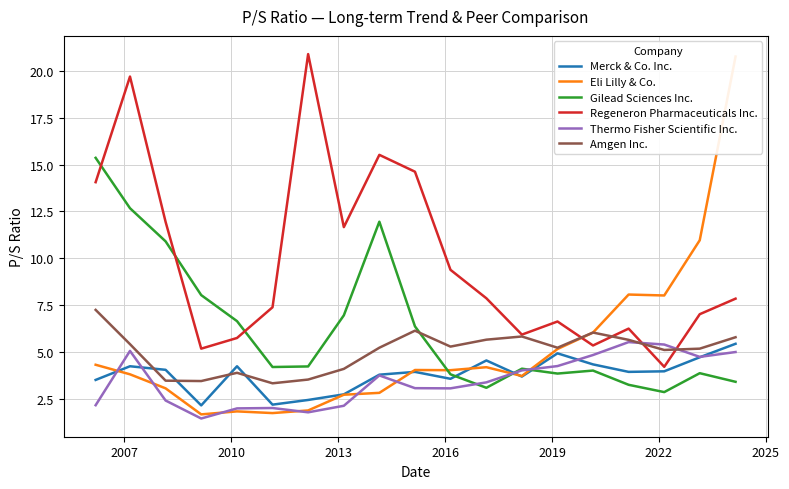

What is the difference between the maximum and minimum values in the Merck & Co. Inc. series?

3.3